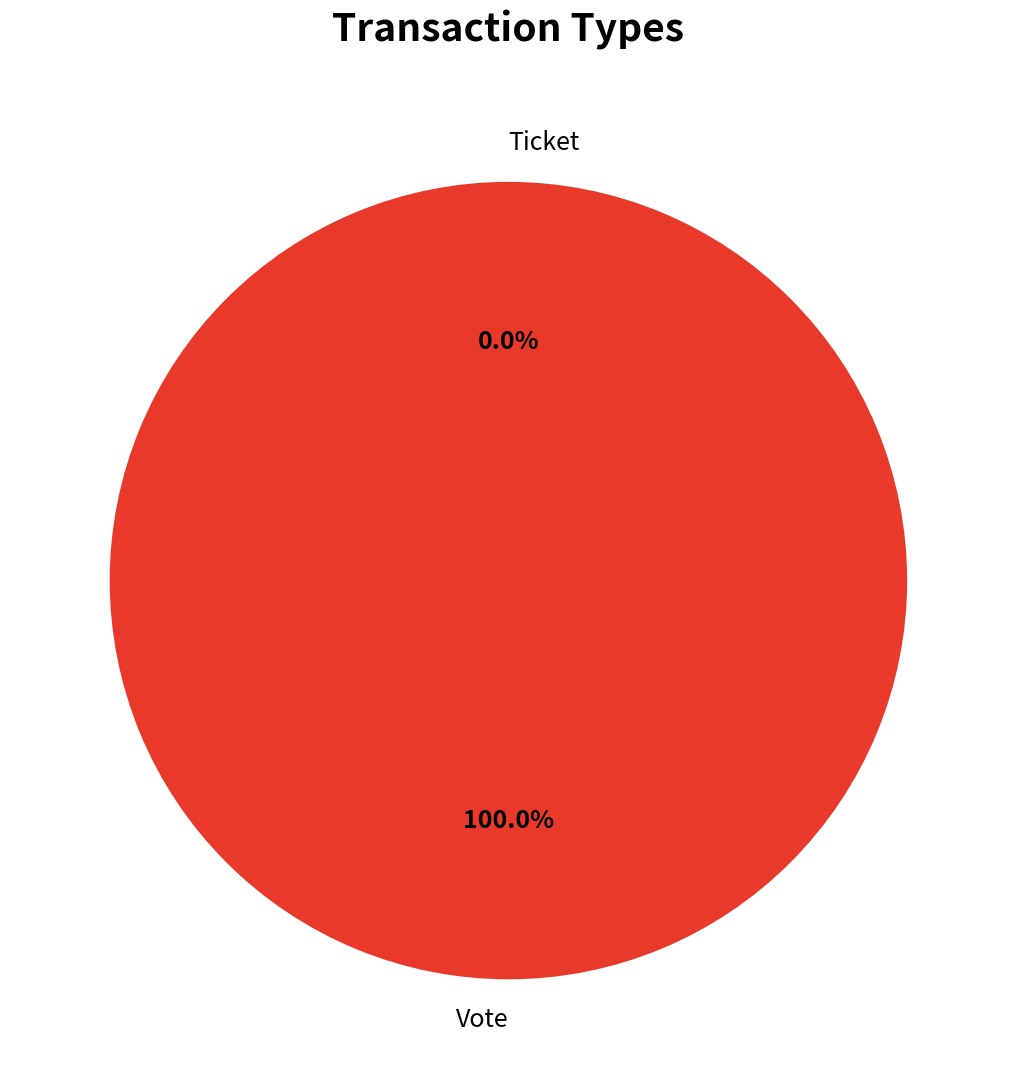

Is it true that Vote is 100% of the pie?

True